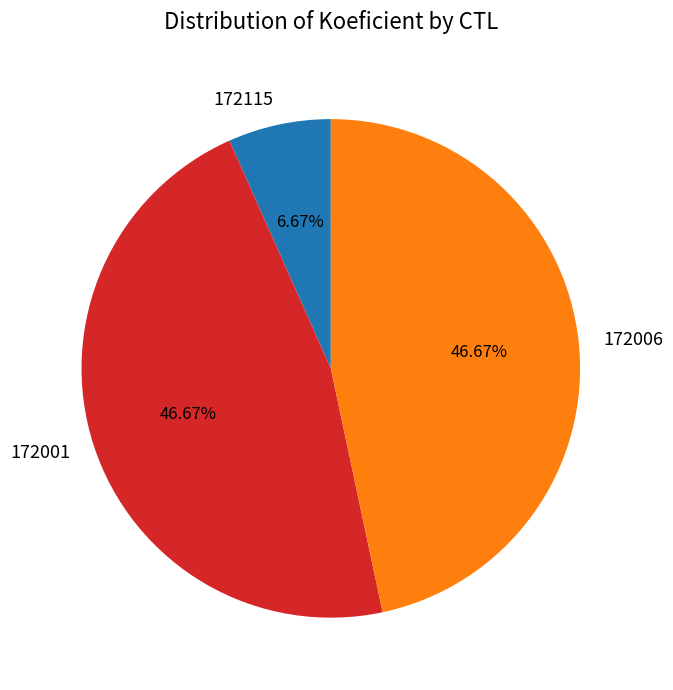

Which category has the smallest portion of the pie?

172115